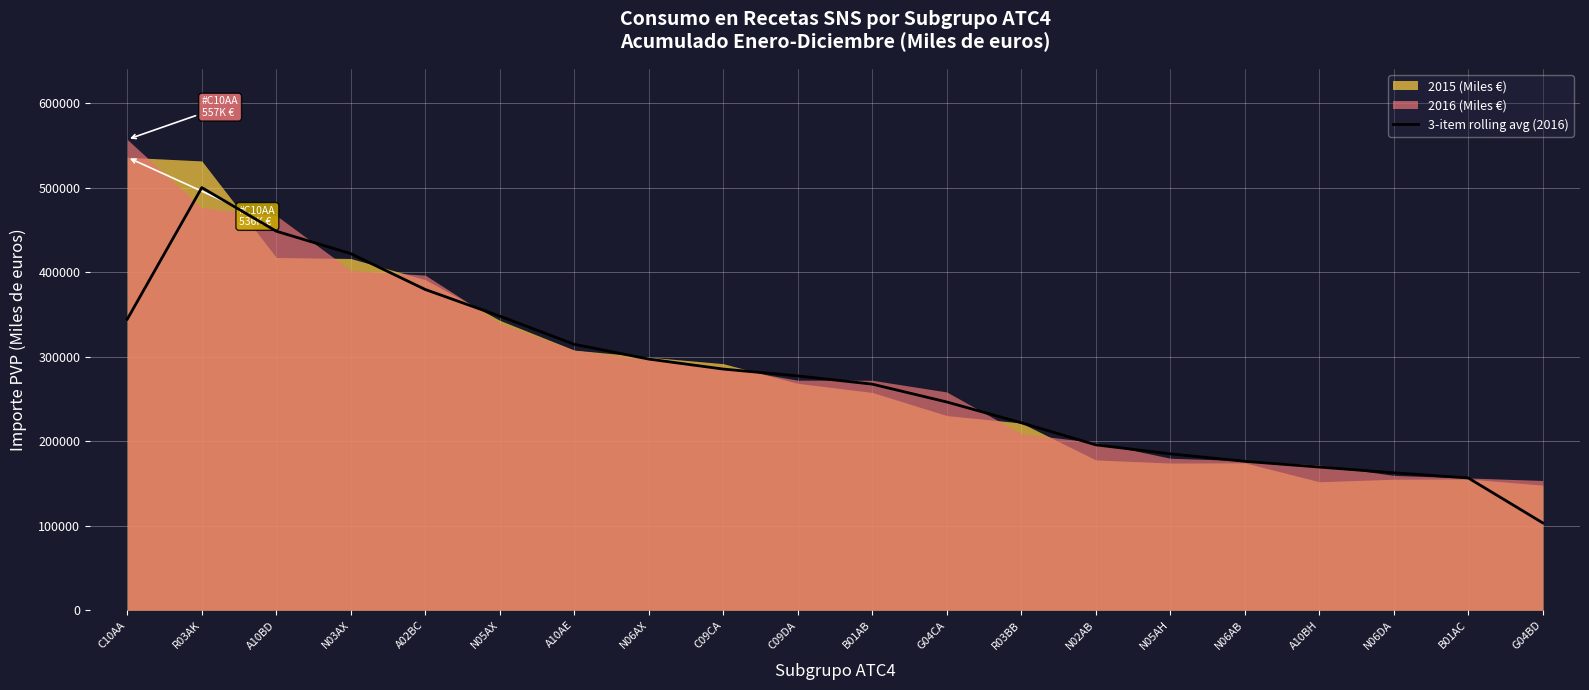

Reading left to right, transcribe all the data shown in this chart.

C10AA=344395.6	R03AK=500069.6	A10BD=448455.3	N03AX=421871.2	A02BC=379476.5	N05AX=347976.6	A10AE=314622.0	N06AX=297140.1	C09CA=285335.5	C09DA=277231.1	B01AB=267513.7	G04CA=246409.2	R03BB=221829.8	N02AB=195715.5	N05AH=185037.6	N06AB=176215.2	A10BH=169431.2	N06DA=162638.7	B01AC=156528.4	G04BD=103346.8